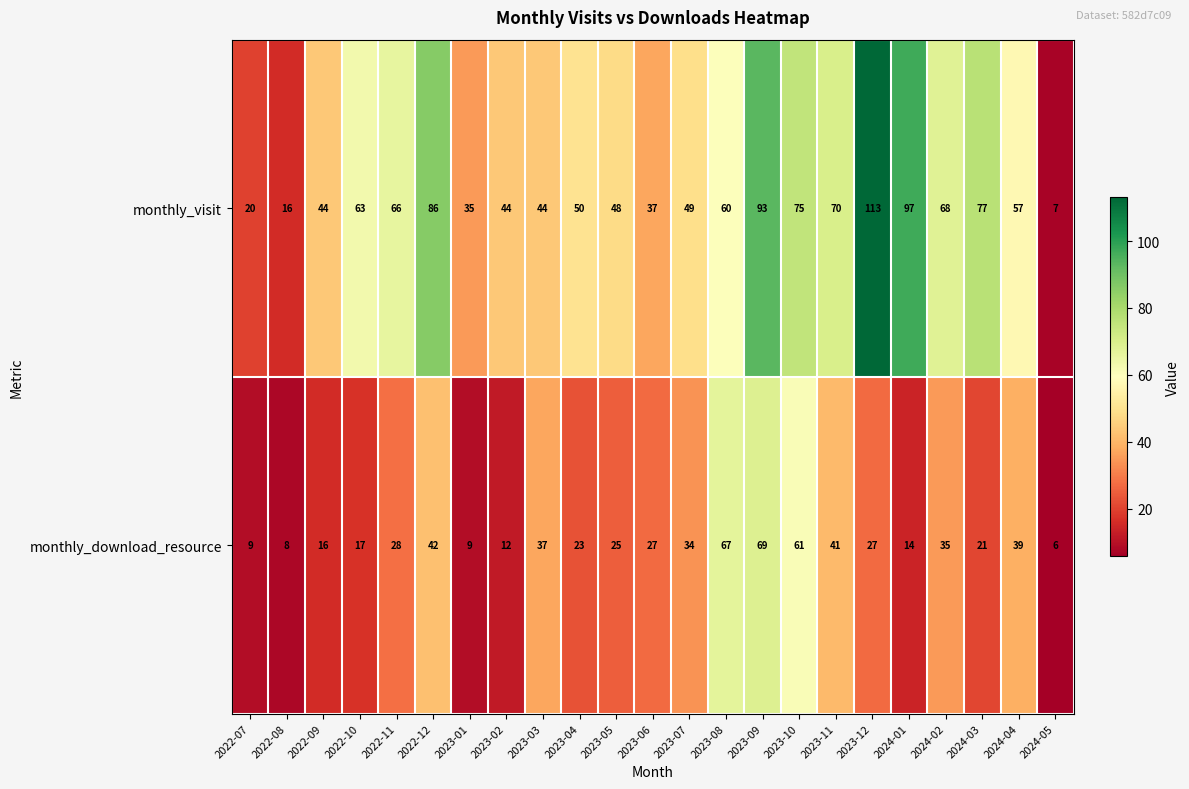

What is the minimum value for monthly_visit?

7